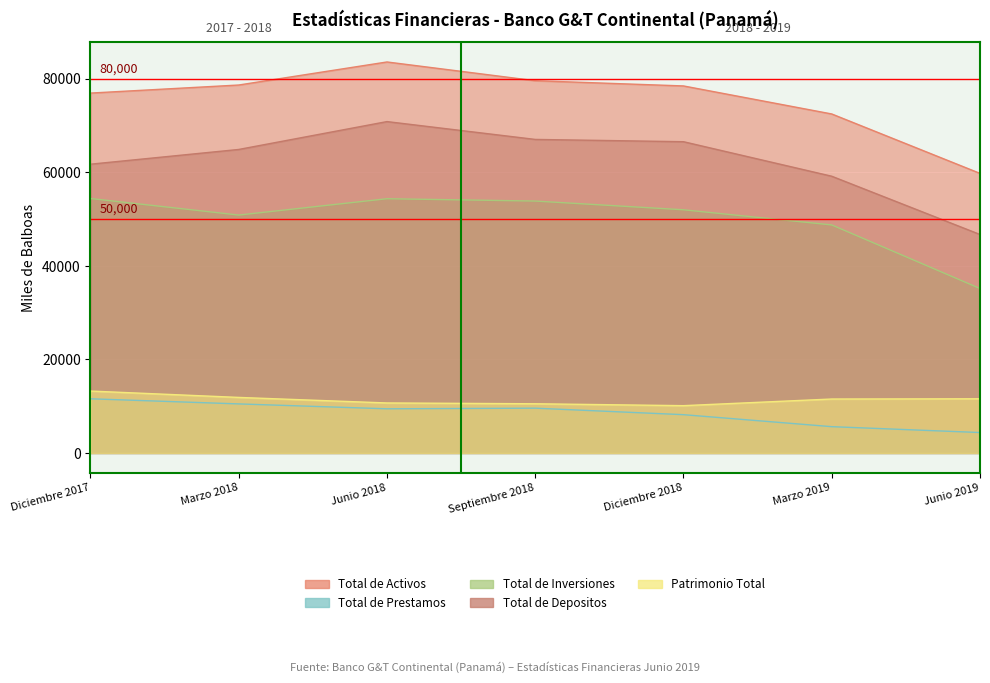

Reading right to left, what are all the values shown in this chart?

Total de Activos: 59784.8	72490.2	78482.3	79600.6	83608.7	78680.0	76956.2
Total de Prestamos: 4373.5	5627.6	8191.1	9581.4	9448.3	10493.2	11587.0
Total de Inversiones: 35169.0	48761.5	52003.2	53869.2	54367.4	50874.8	54414.2
Total de Depositos: 46720.0	59175.9	66559.0	67048.5	70860.7	64901.5	61750.3
Patrimonio Total: 11588.3	11539.2	10117.3	10522.9	10696.0	11880.7	13241.7